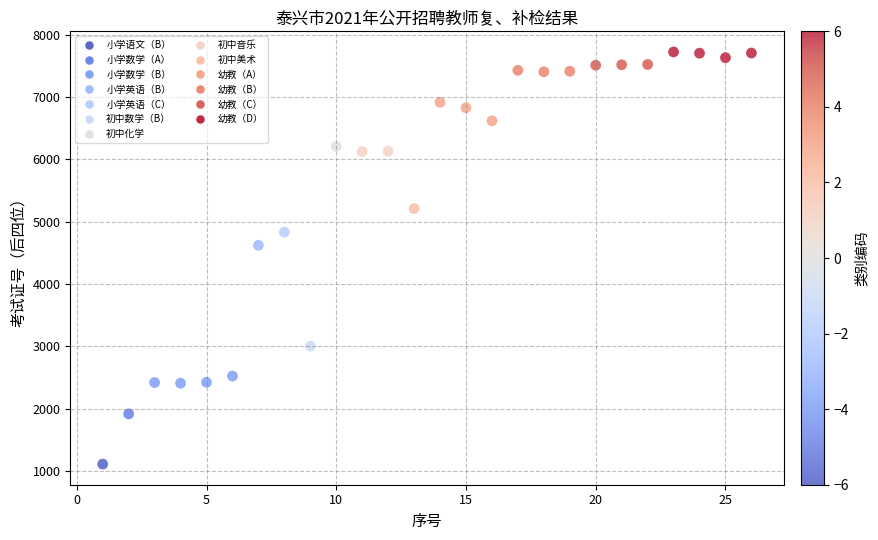

What is the range of Y values (max minus min)?

6614